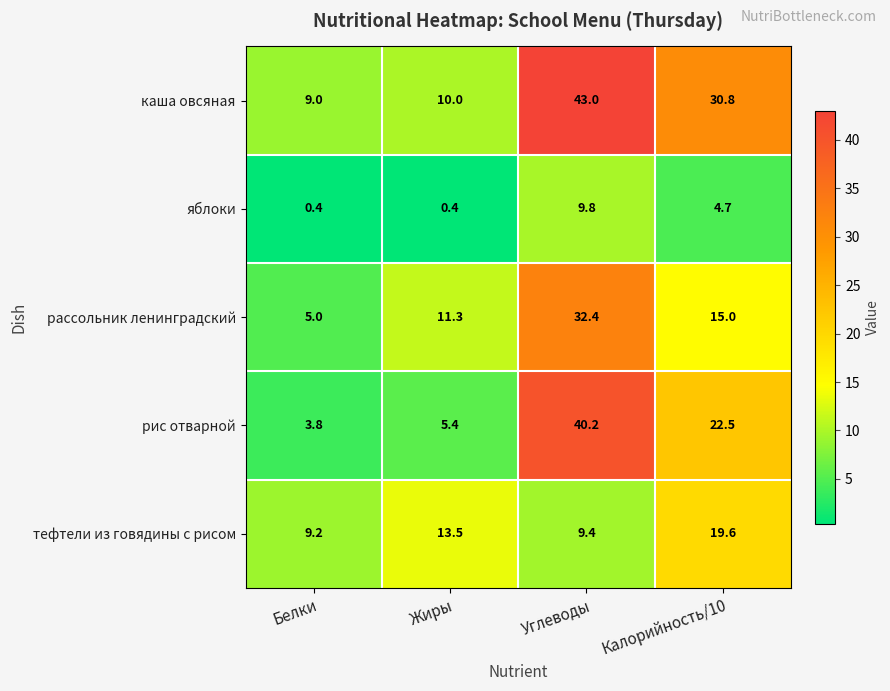

Which series has the largest total across all categories?

каша овсяная